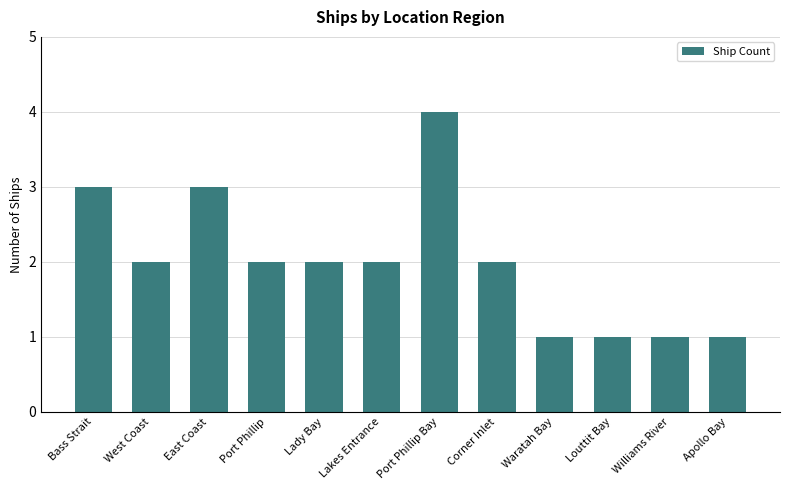

How many series are shown in this chart?

1